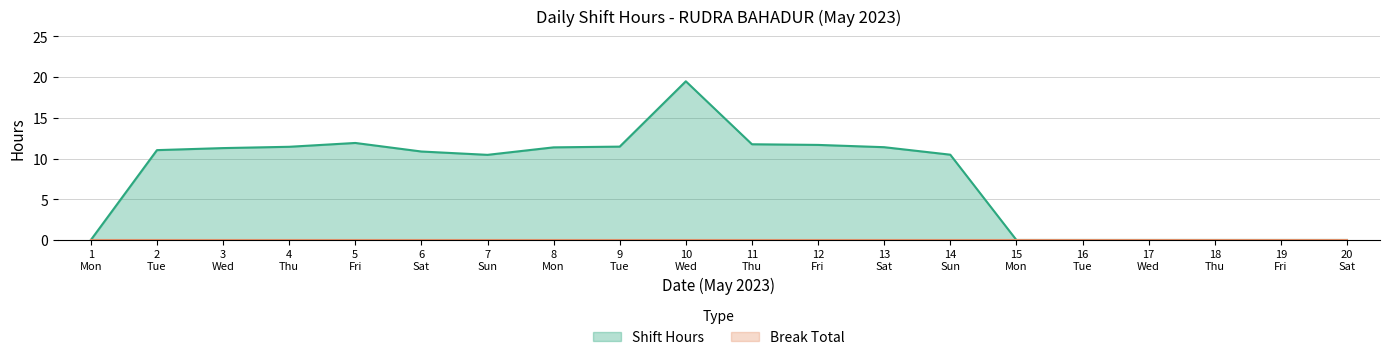

Which series has the largest total across all categories?

Shift Hours